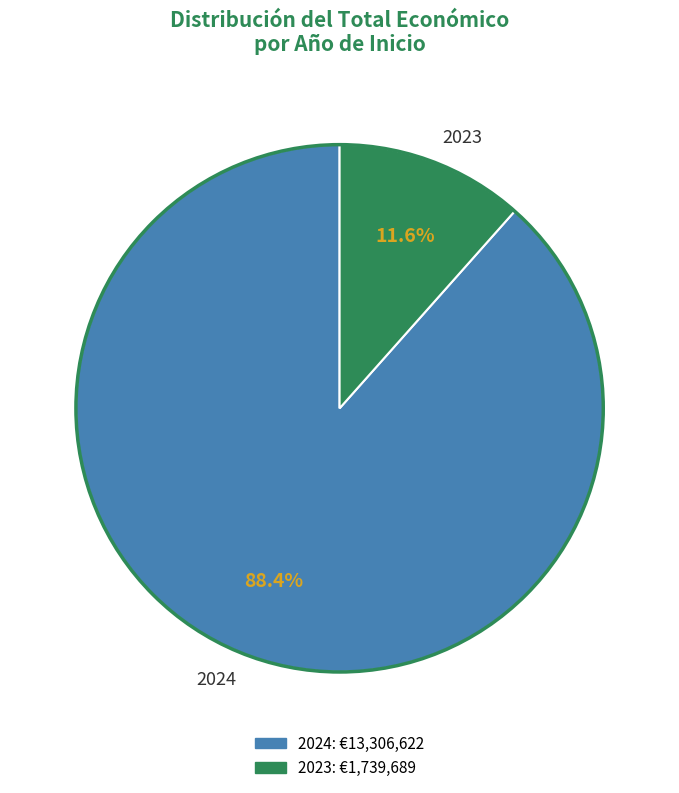

Which category has the biggest portion of the pie?

2024